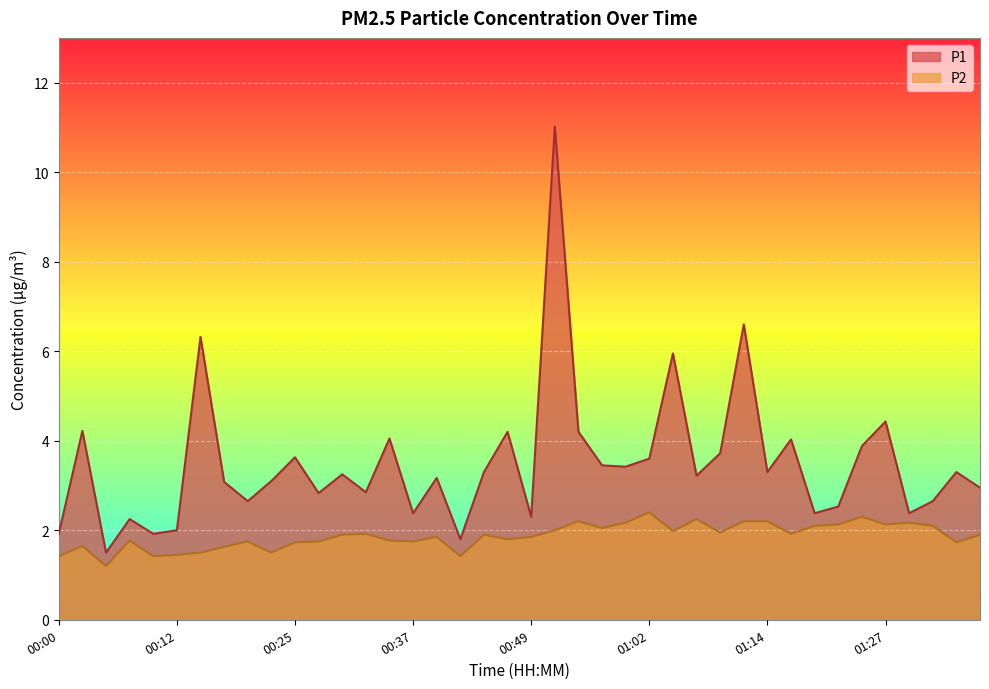

The value of P2 at 01:37 is 1.9. True or false?

True